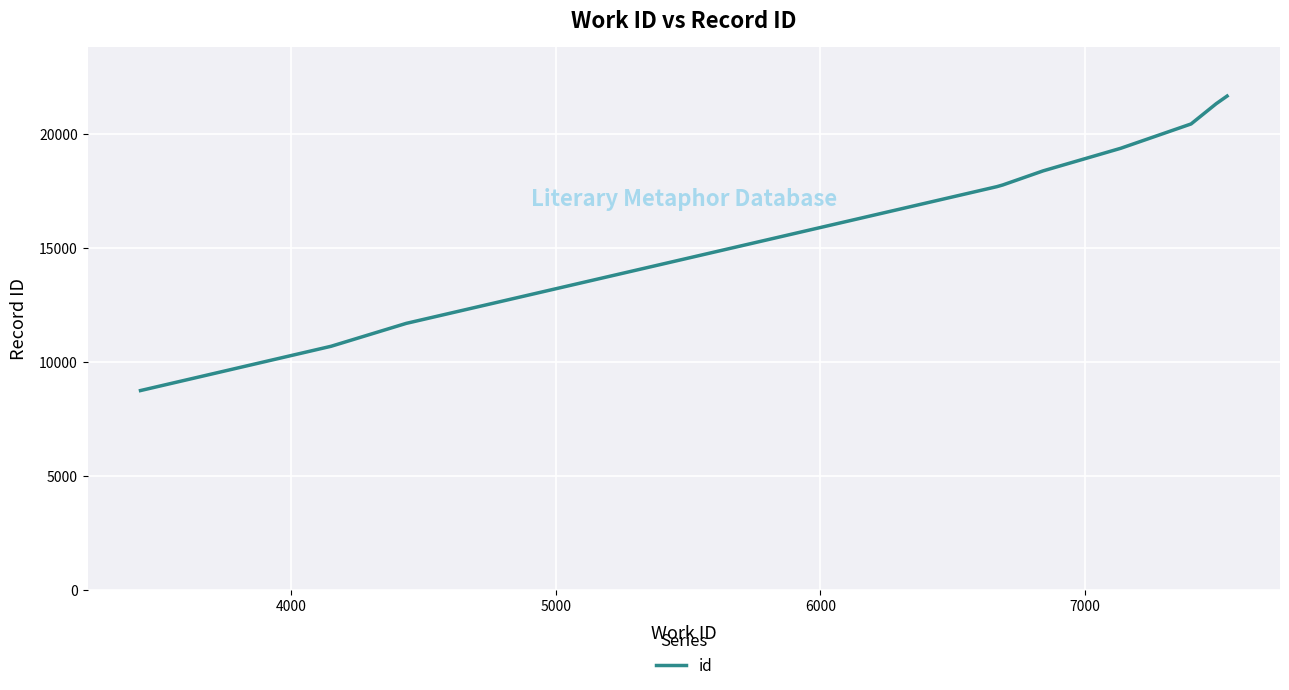

What is the difference between the maximum and minimum values?

12912